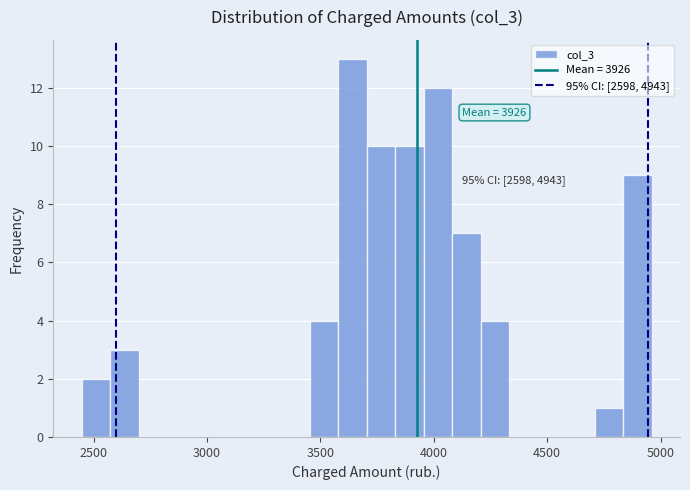

Around what value on the x-axis is the tallest bar? Give the approximate position of its centre, as read against the axis.

3650